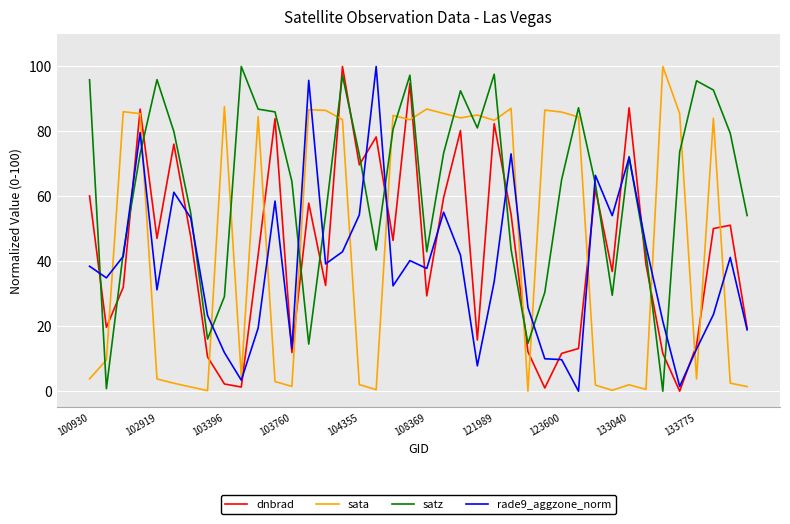

True or false: dnbrad and satz intersect in this chart.

True